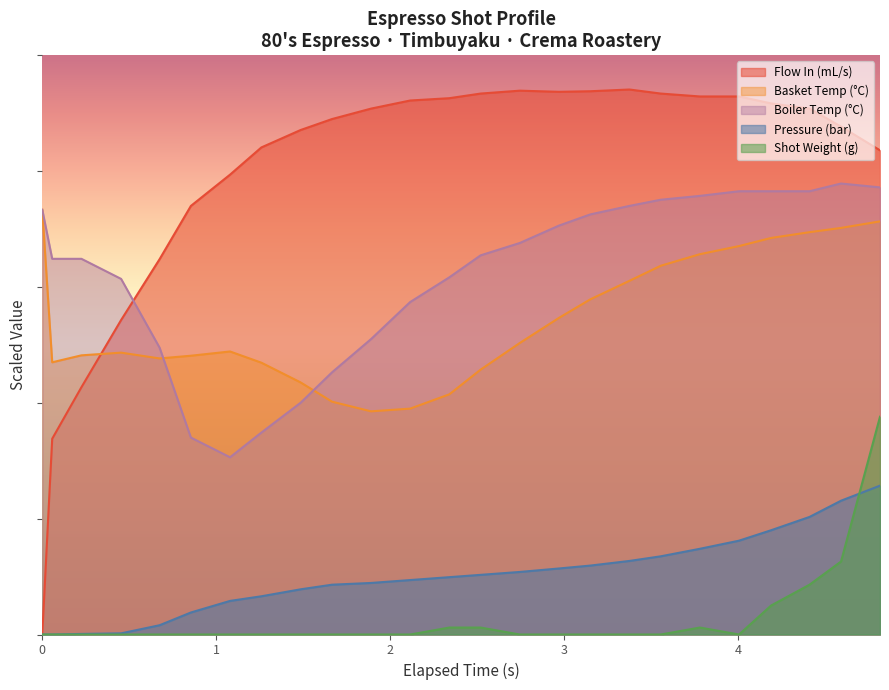

Is it true that pressure equals 0.1 at 2?

True